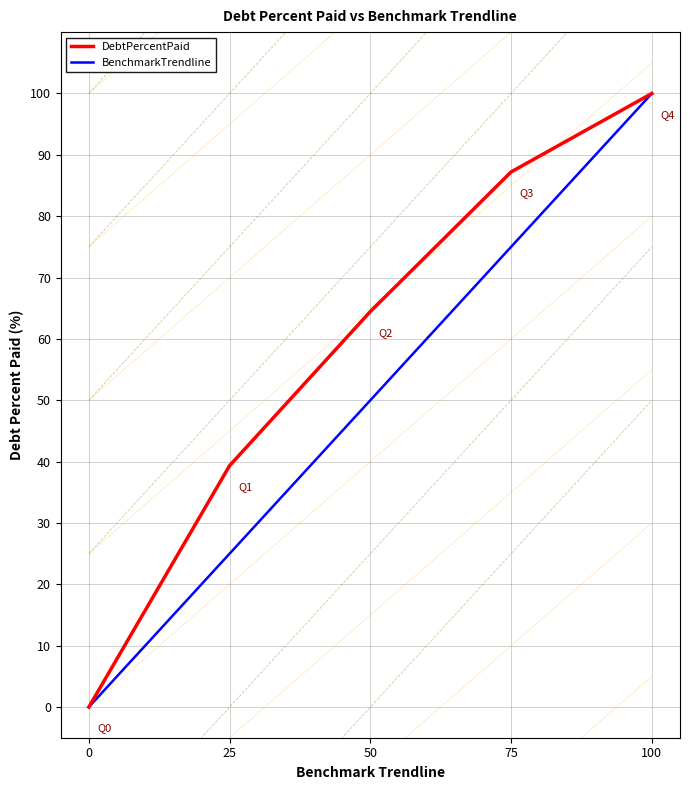

What is the total value across all series at 50?

114.5